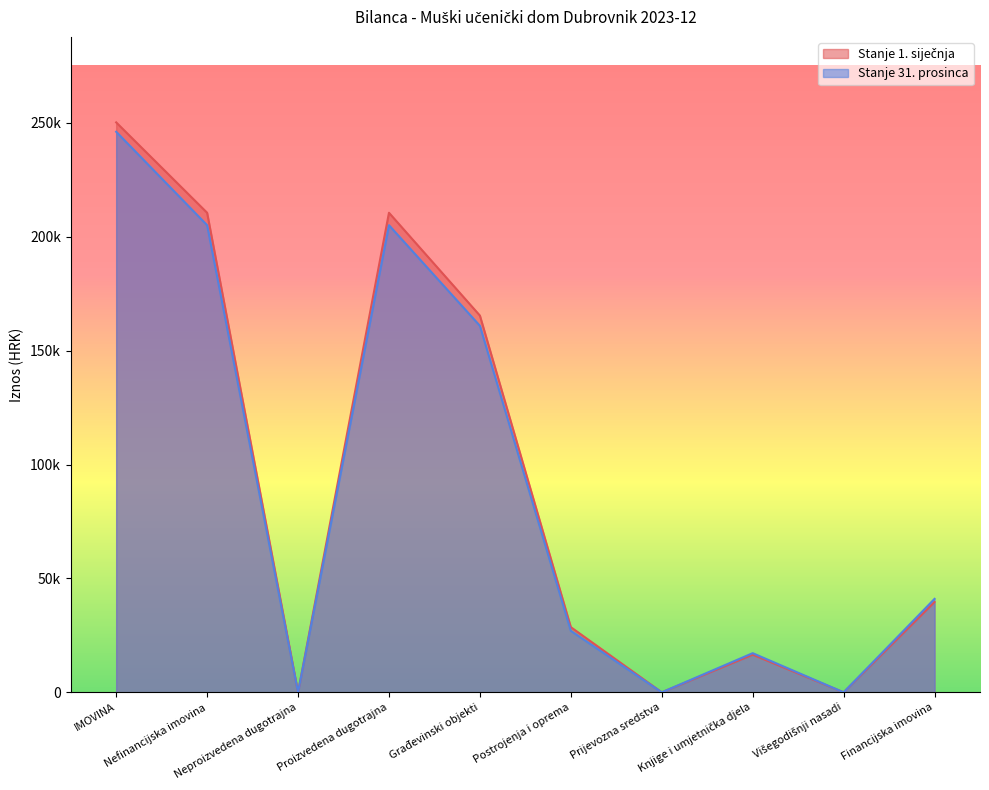

What is the difference between the second highest and minimum values in the Stanje 1. siječnja series?

210541.2